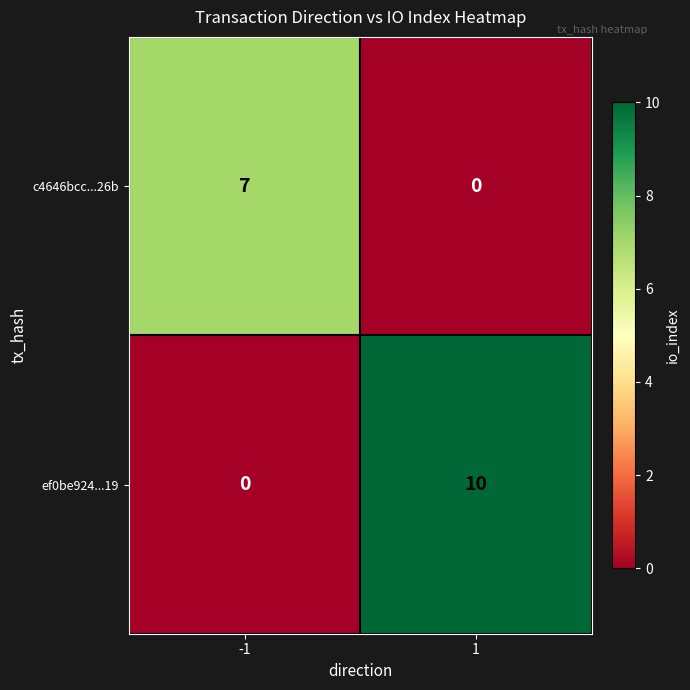

Reading left to right, extract all data points from this chart.

c4646bcc...26b: -1=7	1=0
ef0be924...19: -1=0	1=10